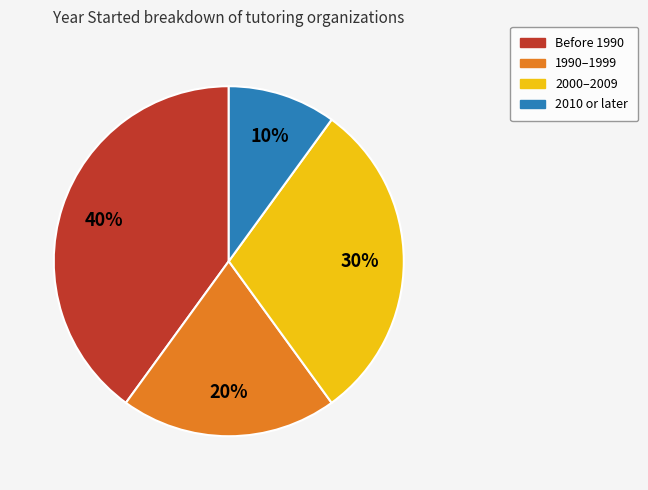

Is there a majority slice in this chart?

No